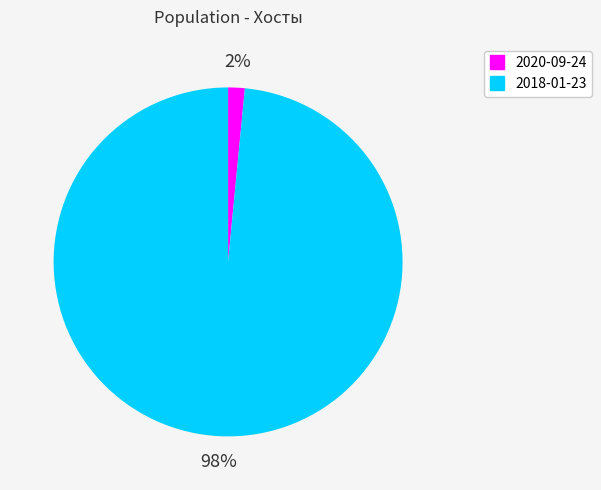

Do 2020-09-24 and 2018-01-23 together represent more than half of the pie?

Yes